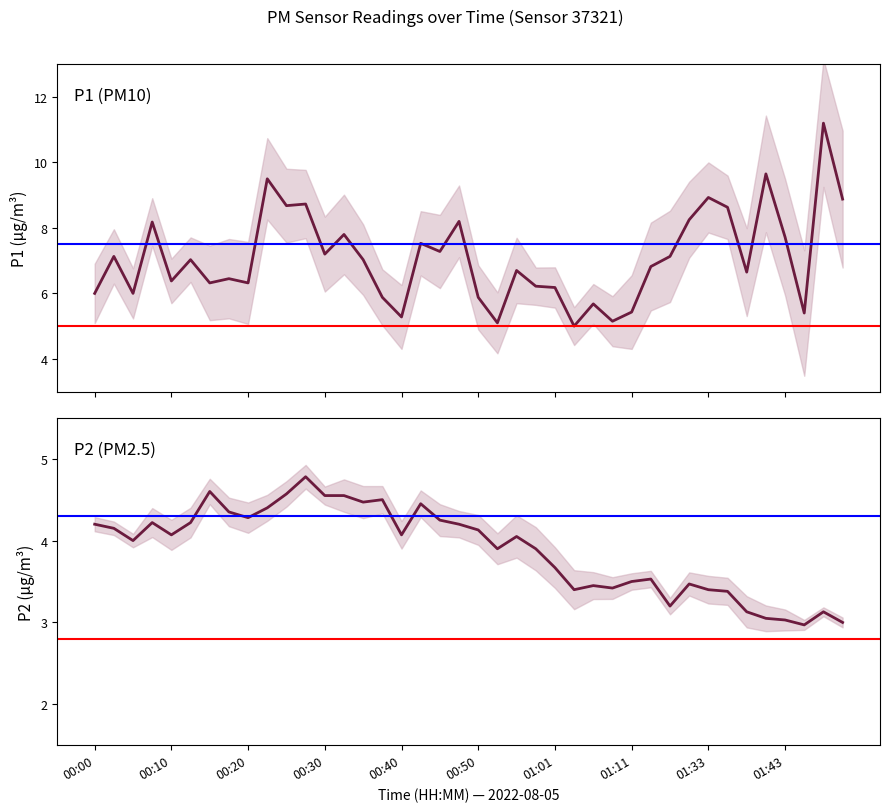

What is the difference between the maximum and minimum values in the P1 (PM10) series?

6.2